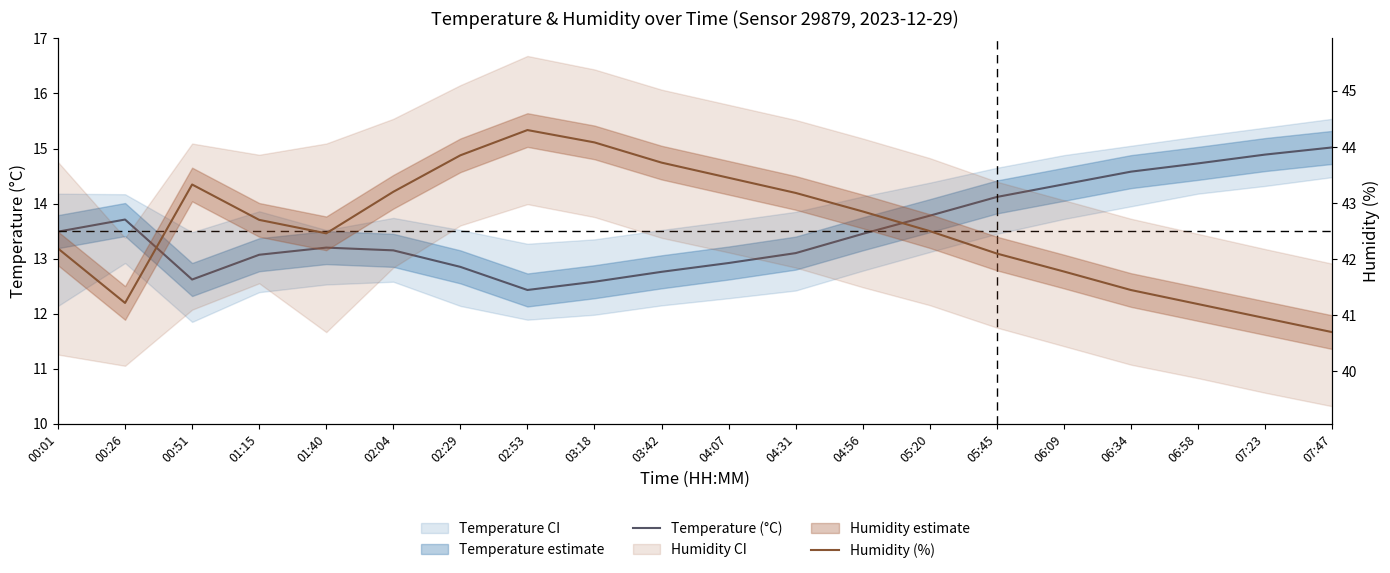

What is the label of the 5th point from the right?

06:09